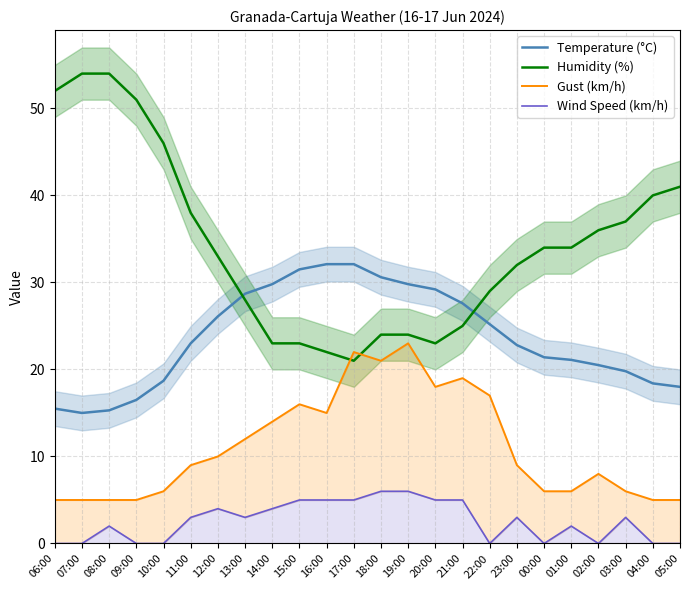

Between 03:00 and 06:00, which is larger?

03:00